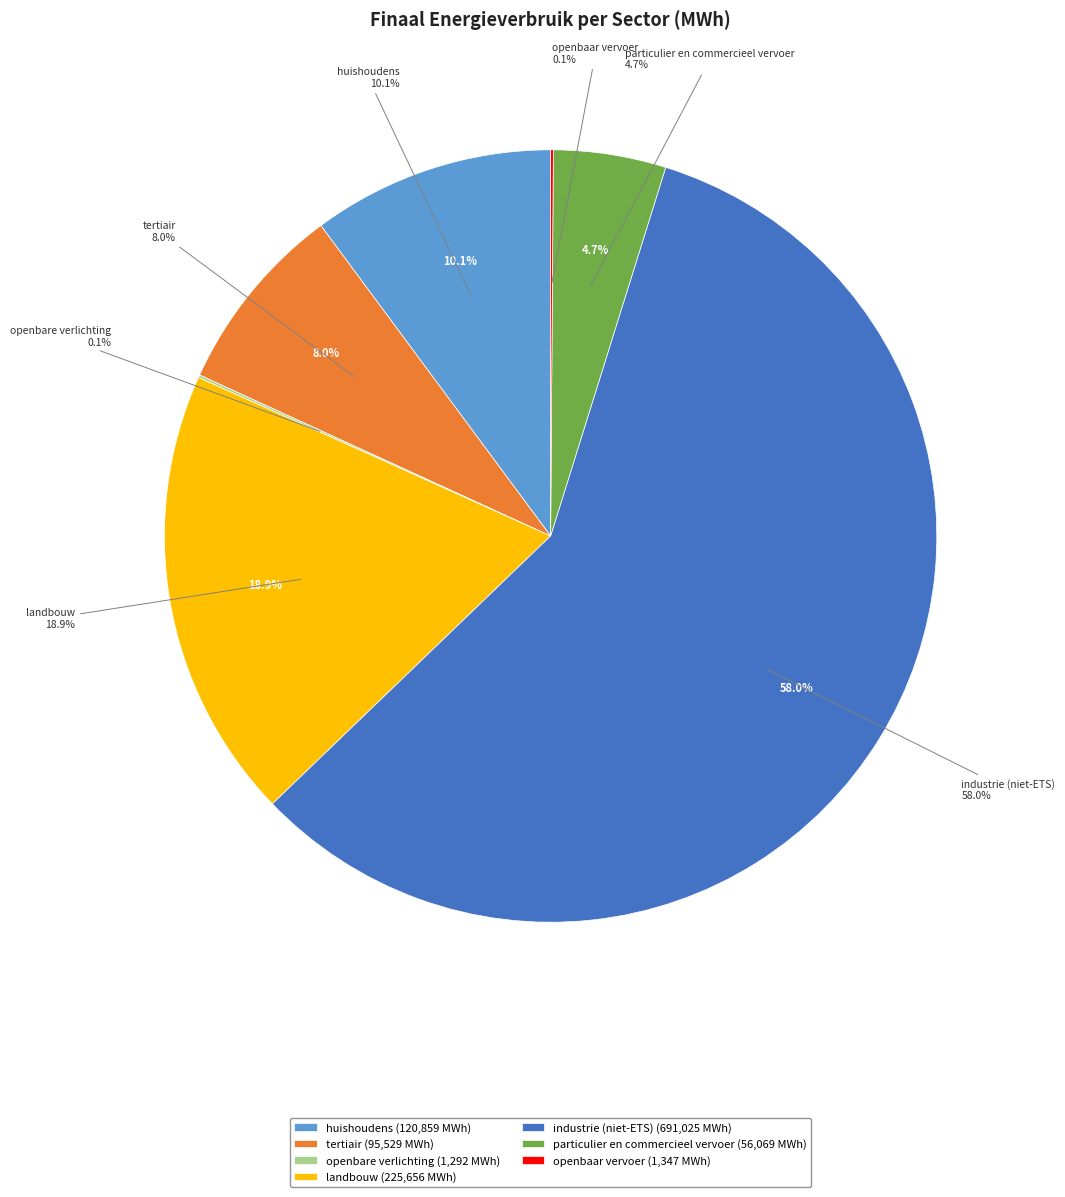

To the nearest percent, what is the combined percentage of industrie (niet-ETS) and tertiair?

66%